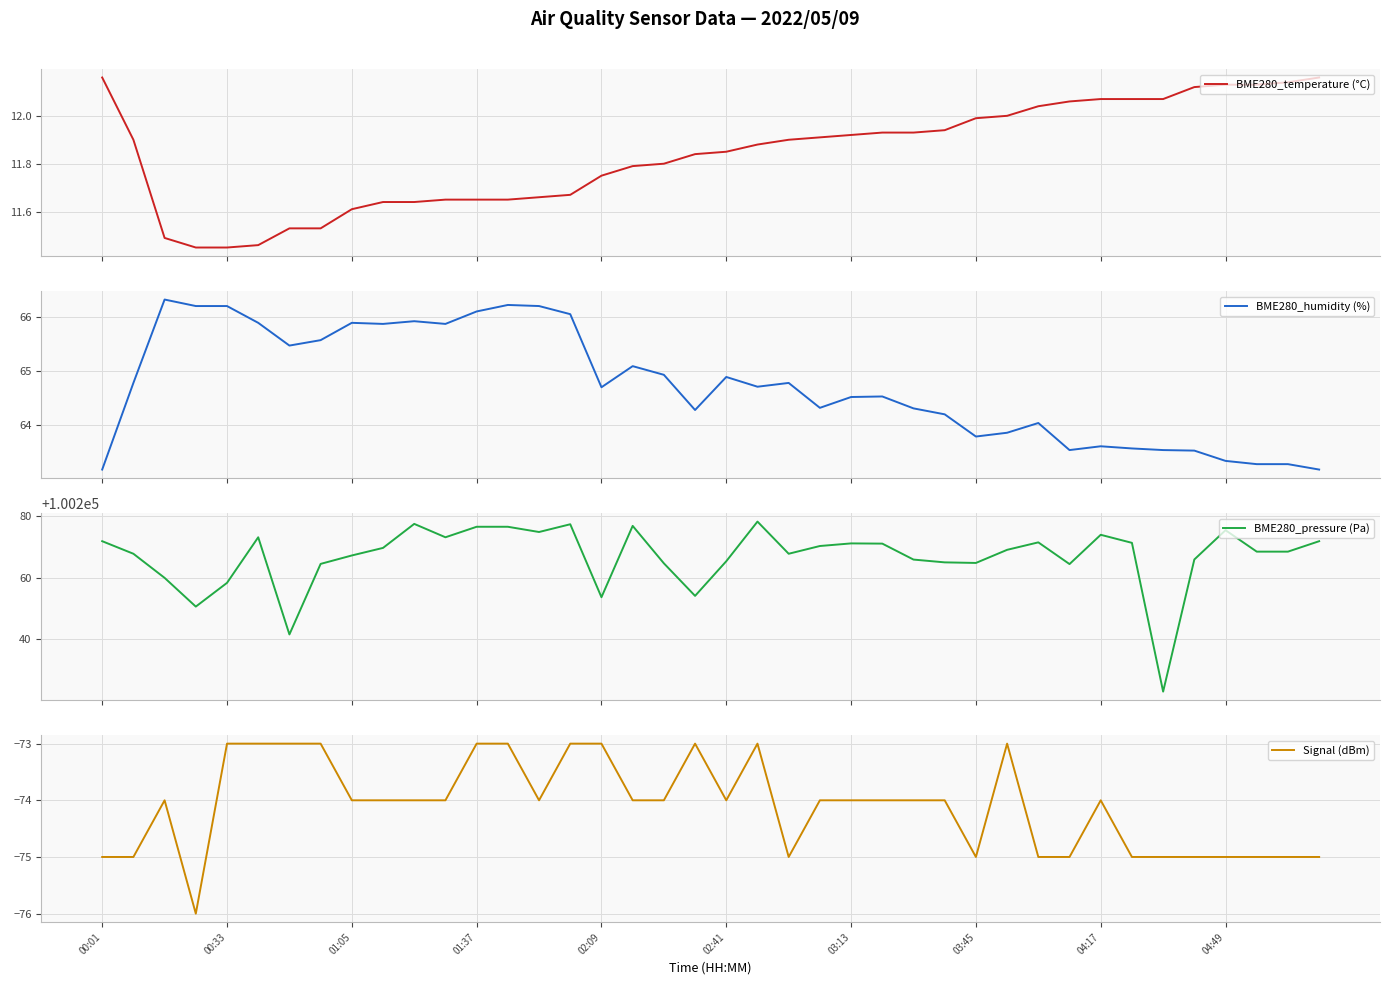

The Signal (dBm) series shows -42 at 01:05. True or false?

False